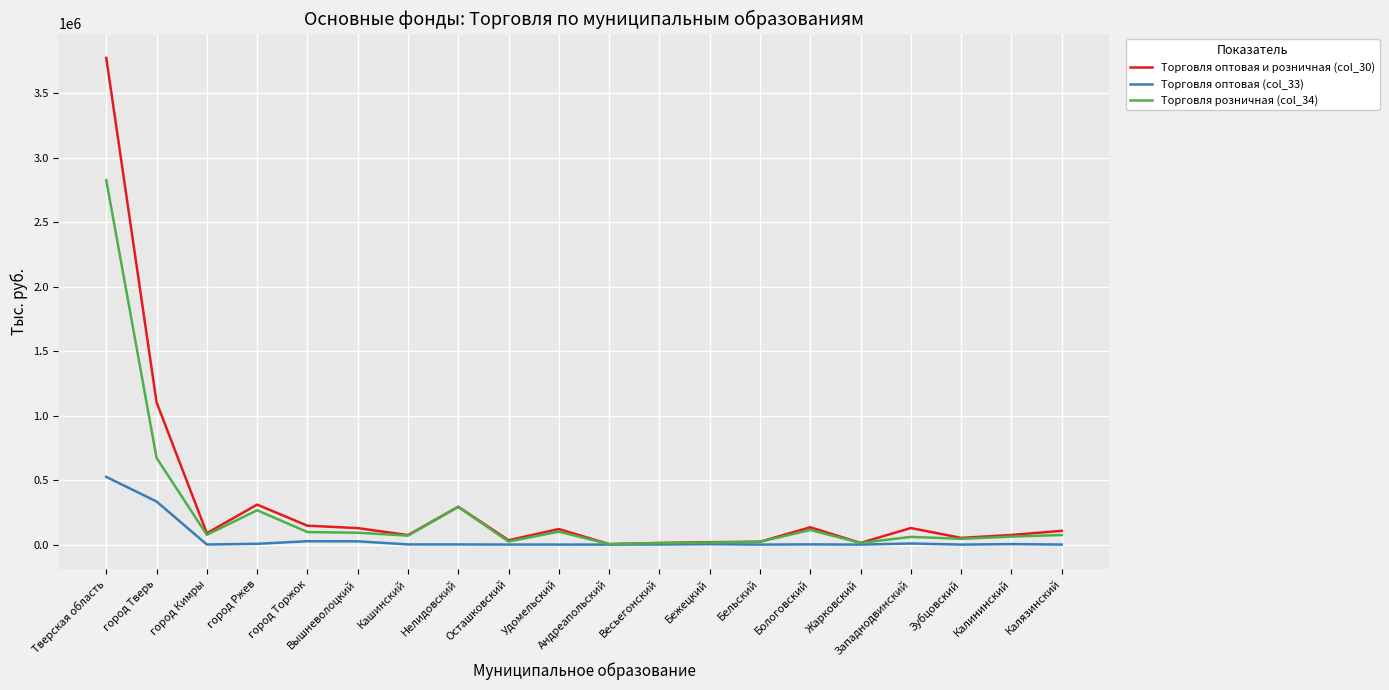

At which category does Торговля оптовая и розничная (col_30) reach its first local valley?

город Кимры